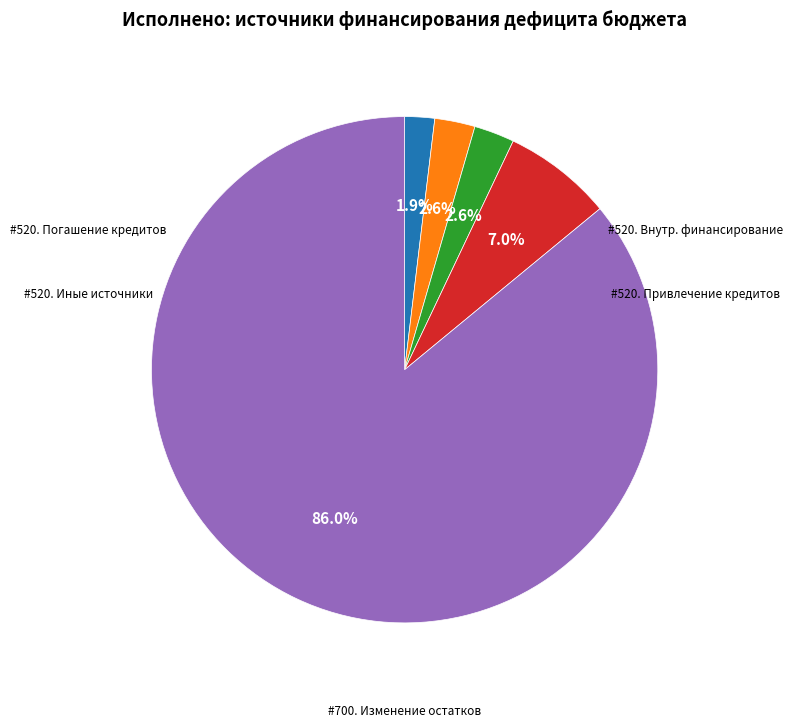

Is there any slice that represents more than half of the pie?

Yes